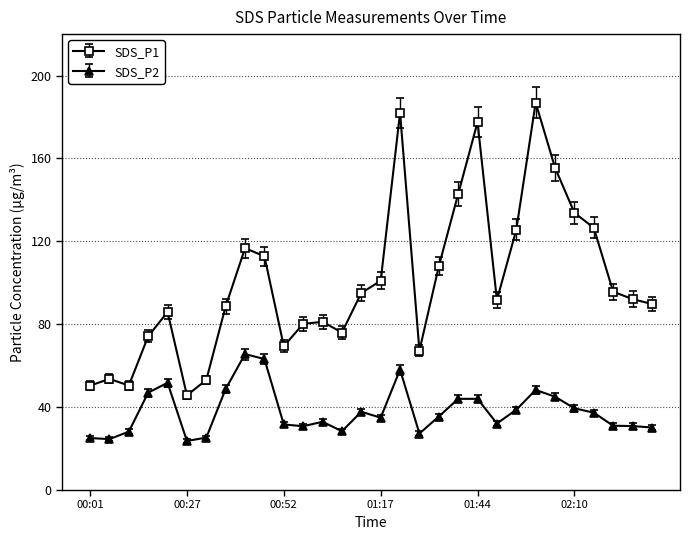

True or false: SDS_P2 has more than 1 interior local peaks.

True